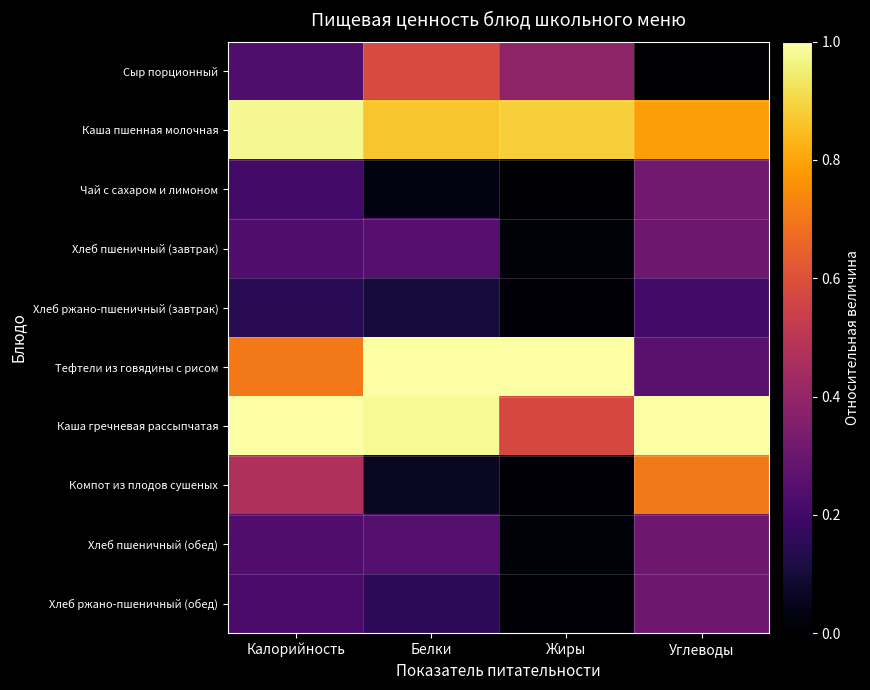

How many categories are shown in the chart?

4